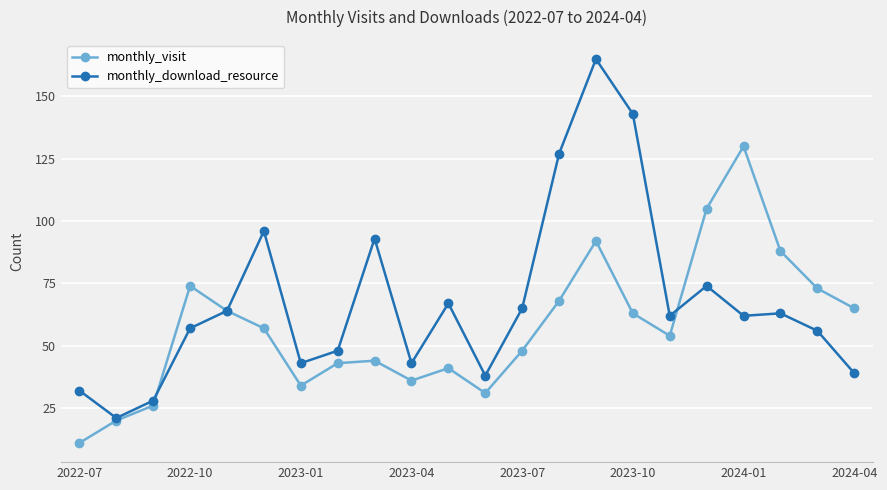

List the series in order of their peak value, highest first.

monthly_download_resource, monthly_visit